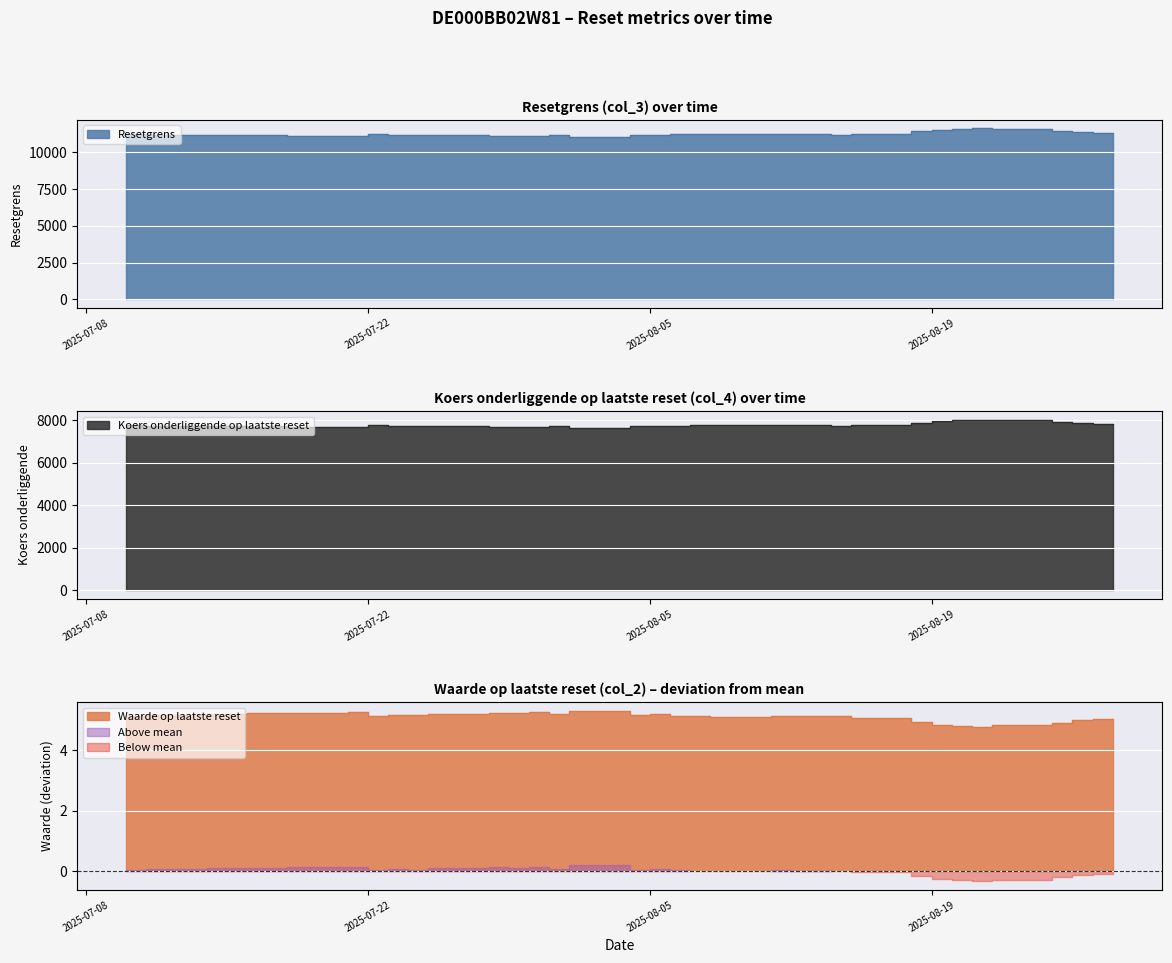

What is the lowest value of the Resetgrens series?

11058.7